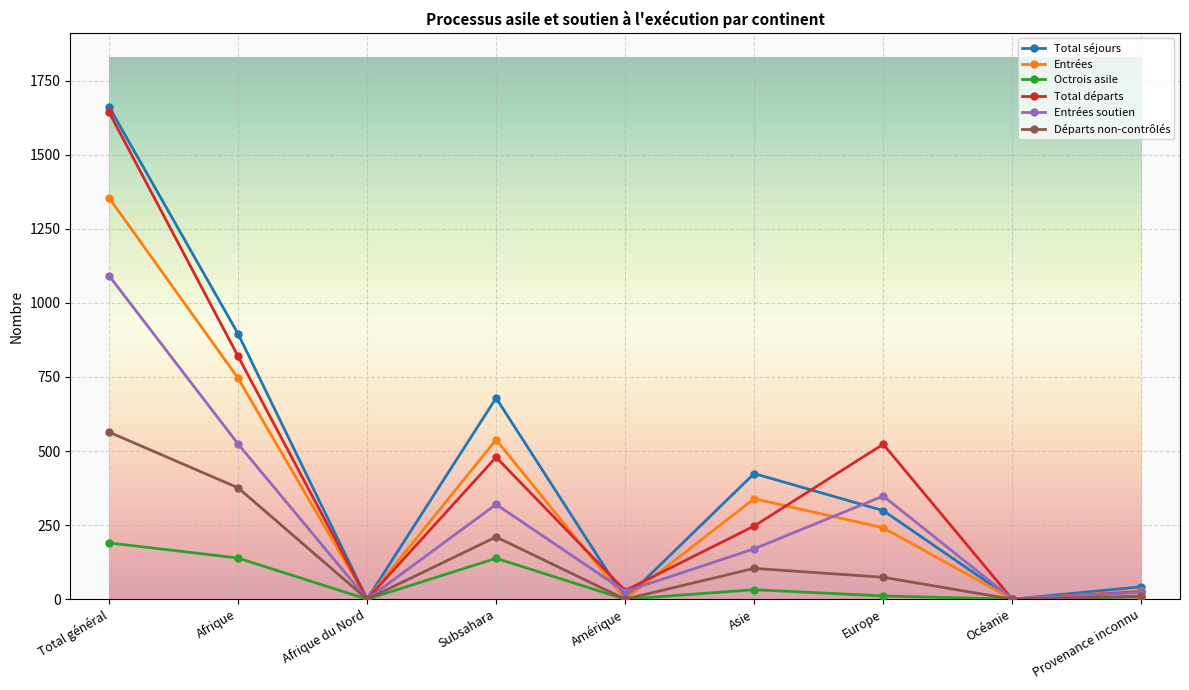

Which category has the highest value across all series?

Total général